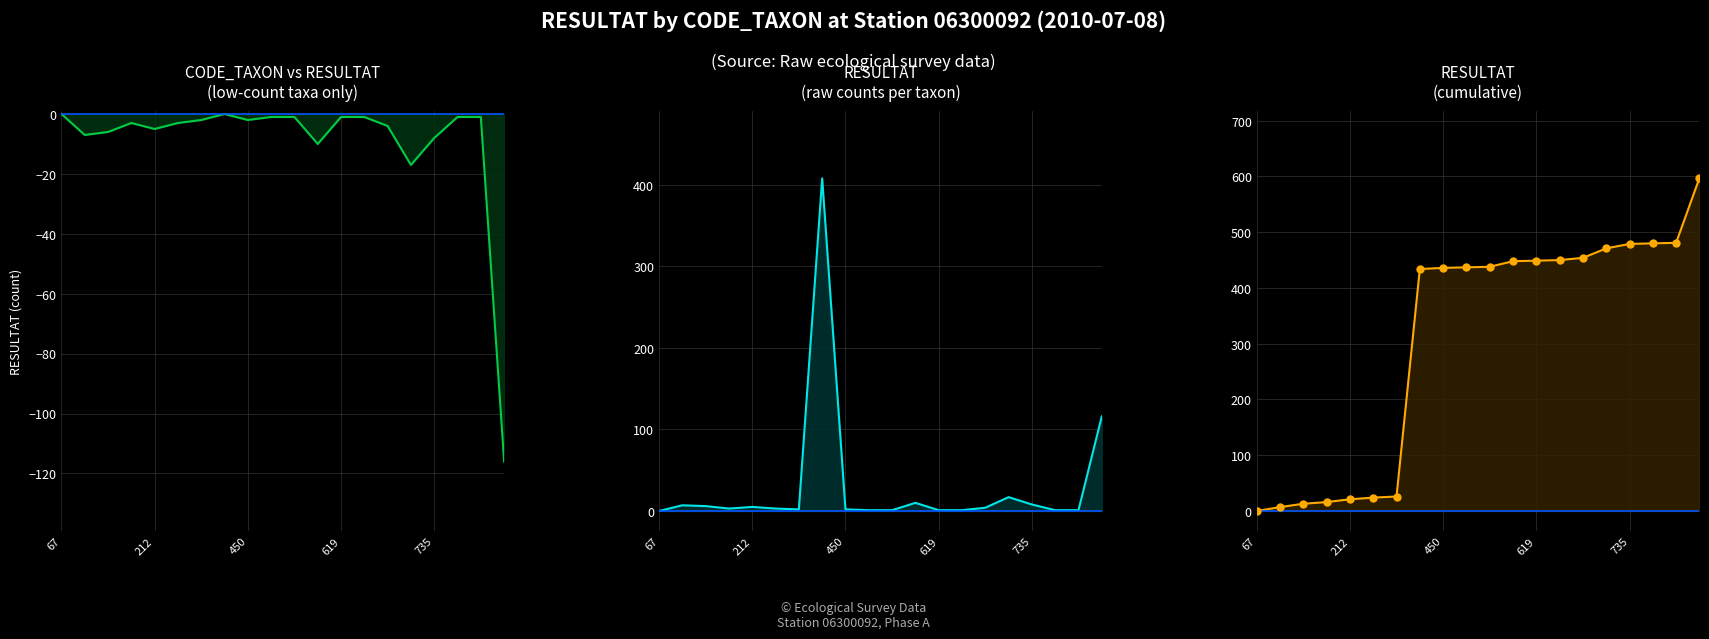

At which category is the sum across all series the highest?

7